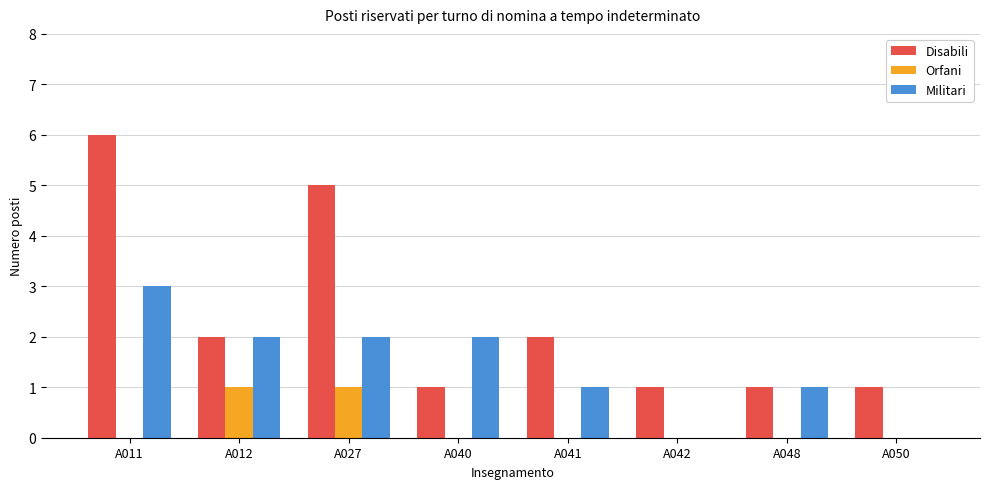

Are the bars grouped side by side (vs. stacked)?

Yes